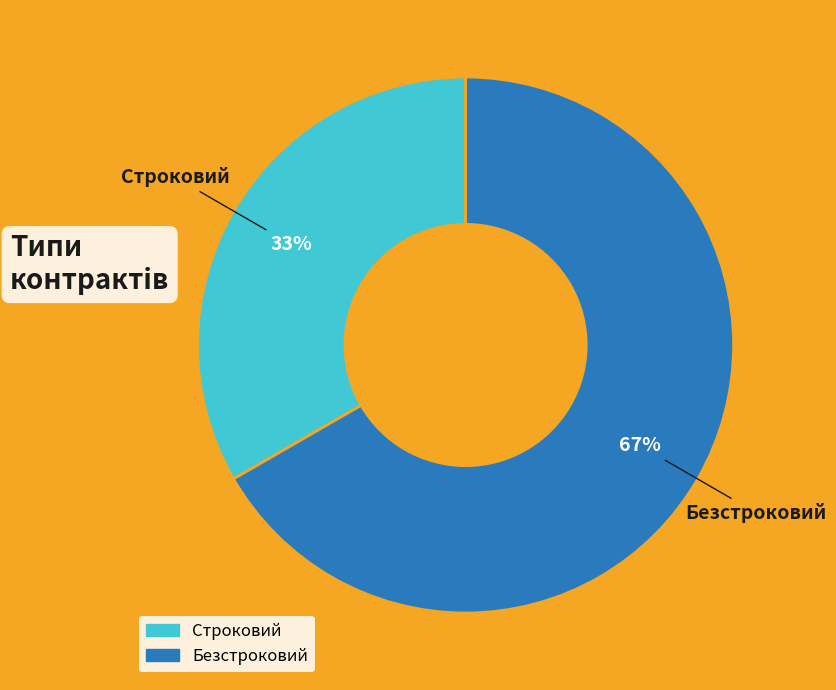

To the nearest percent, what is the combined percentage of Безстроковий and Строковий?

100%